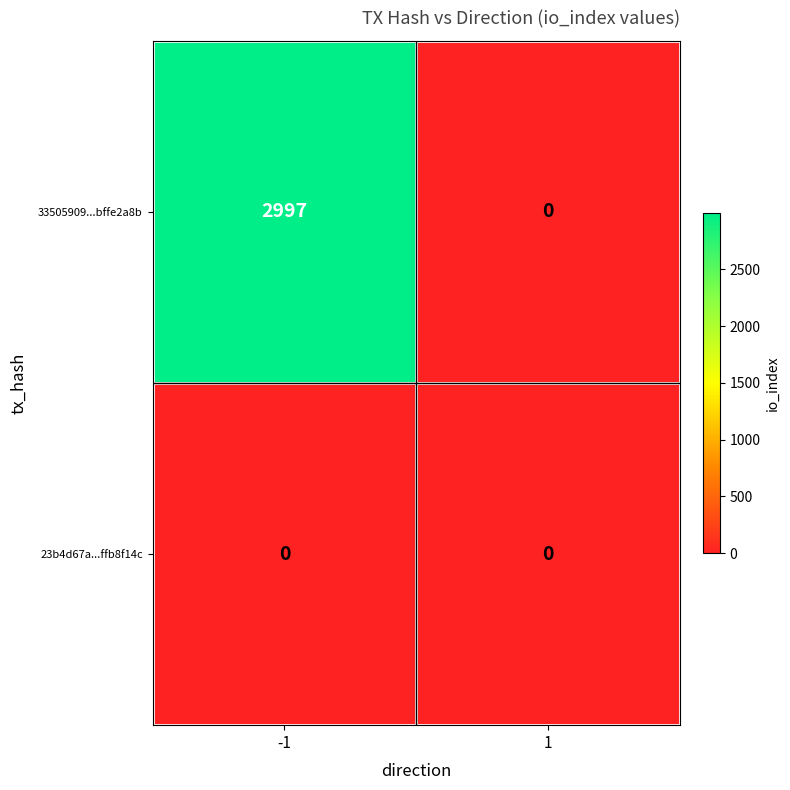

Which series has the widest spread of values?

33505909...bffe2a8b